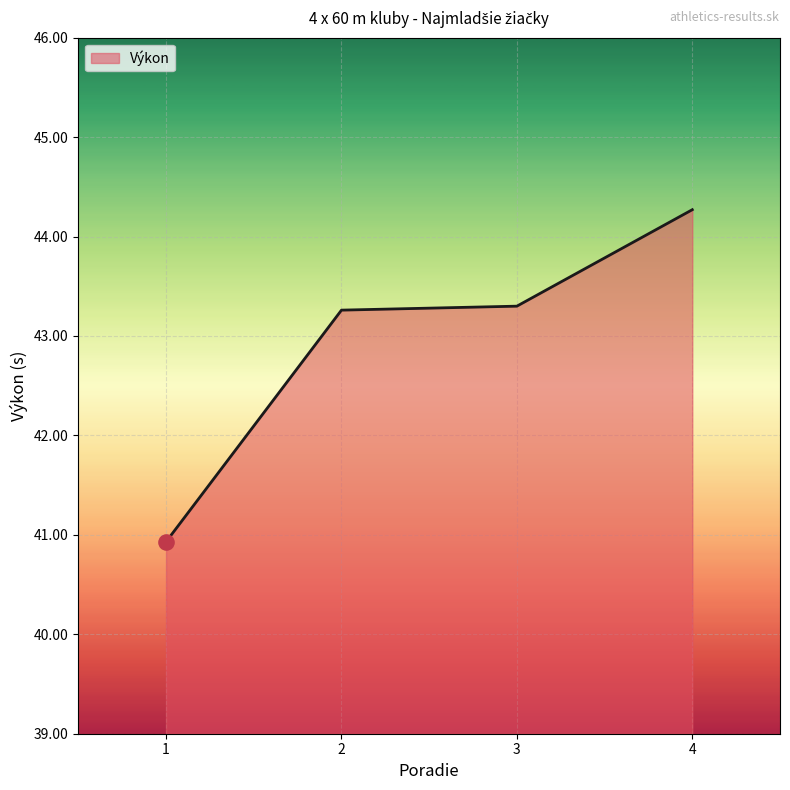

Between 3 and 1, which is larger?

3